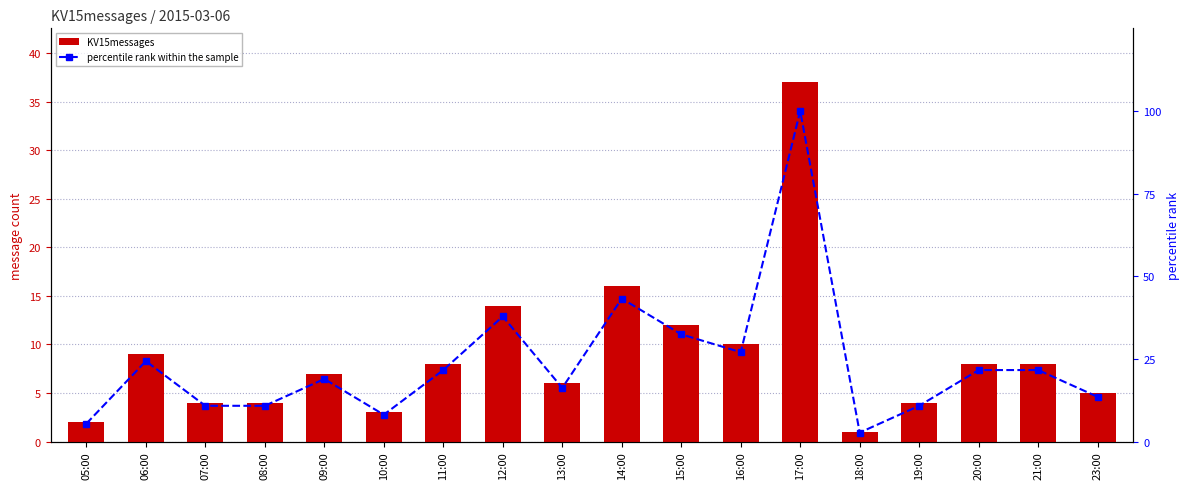

The KV15messages series shows 4.0 at 19:00. True or false?

True